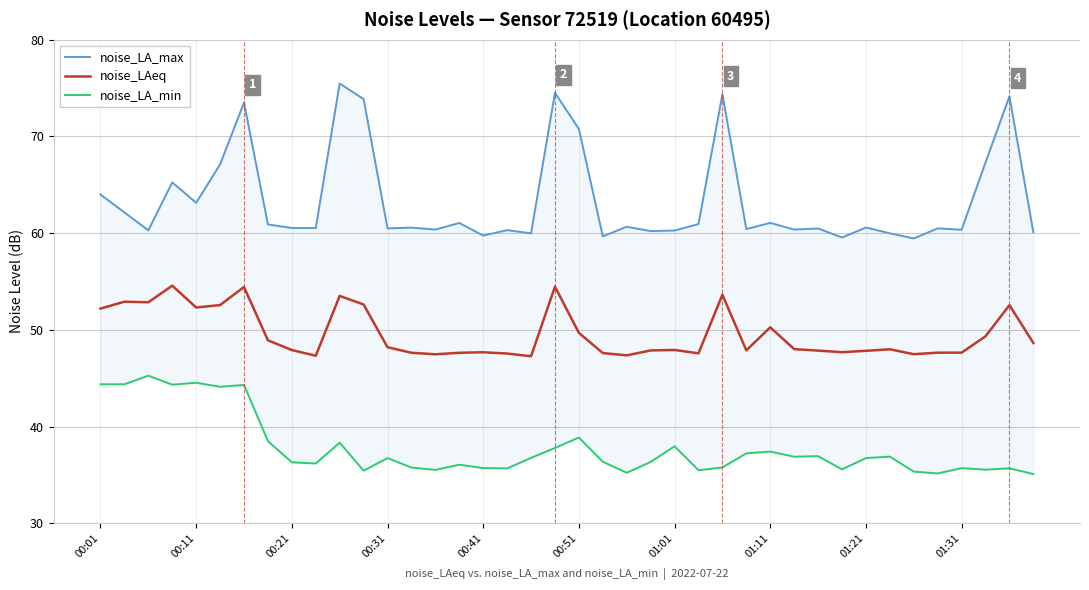

What are all the series names shown in the legend?

noise_LA_max, noise_LAeq, noise_LA_min